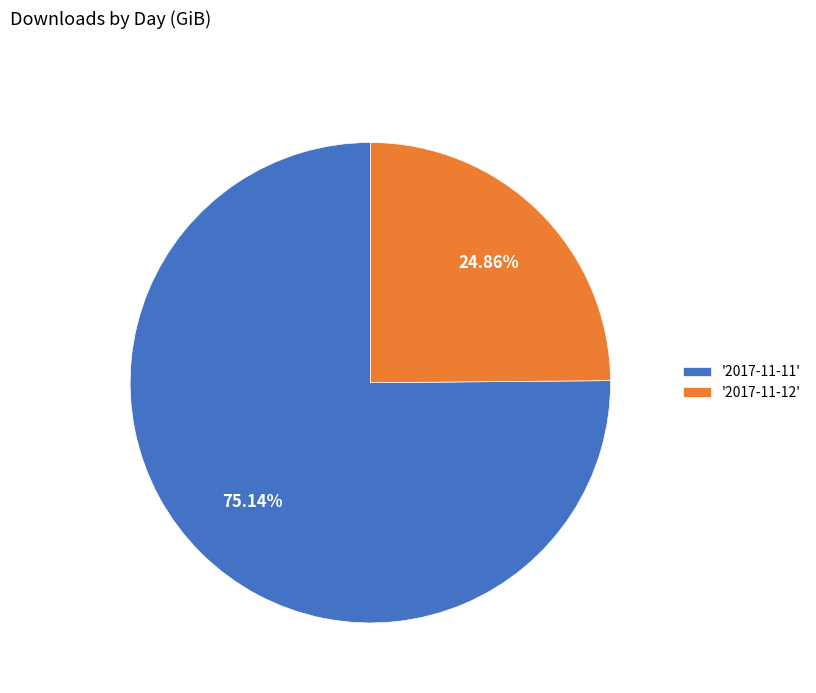

Which category has the biggest portion of the pie?

'2017-11-11'